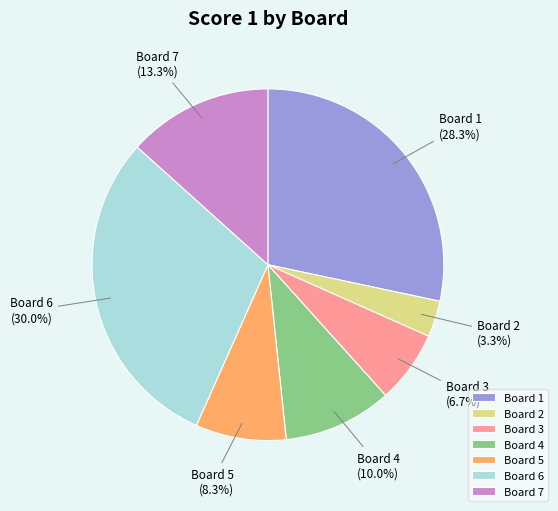

Which category has the biggest portion of the pie?

Board 6